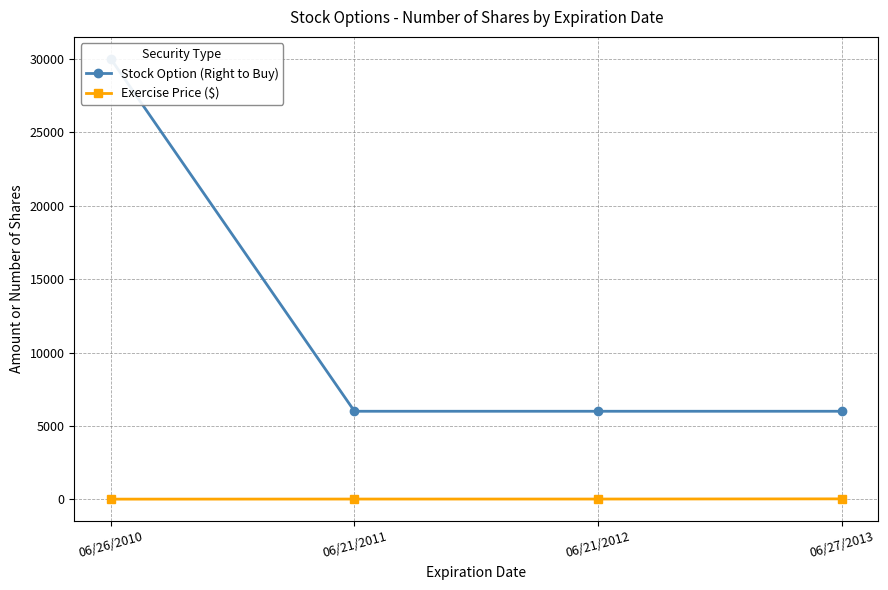

True or false: Exercise Price ($) and Stock Option (Right to Buy) cross at least once.

False